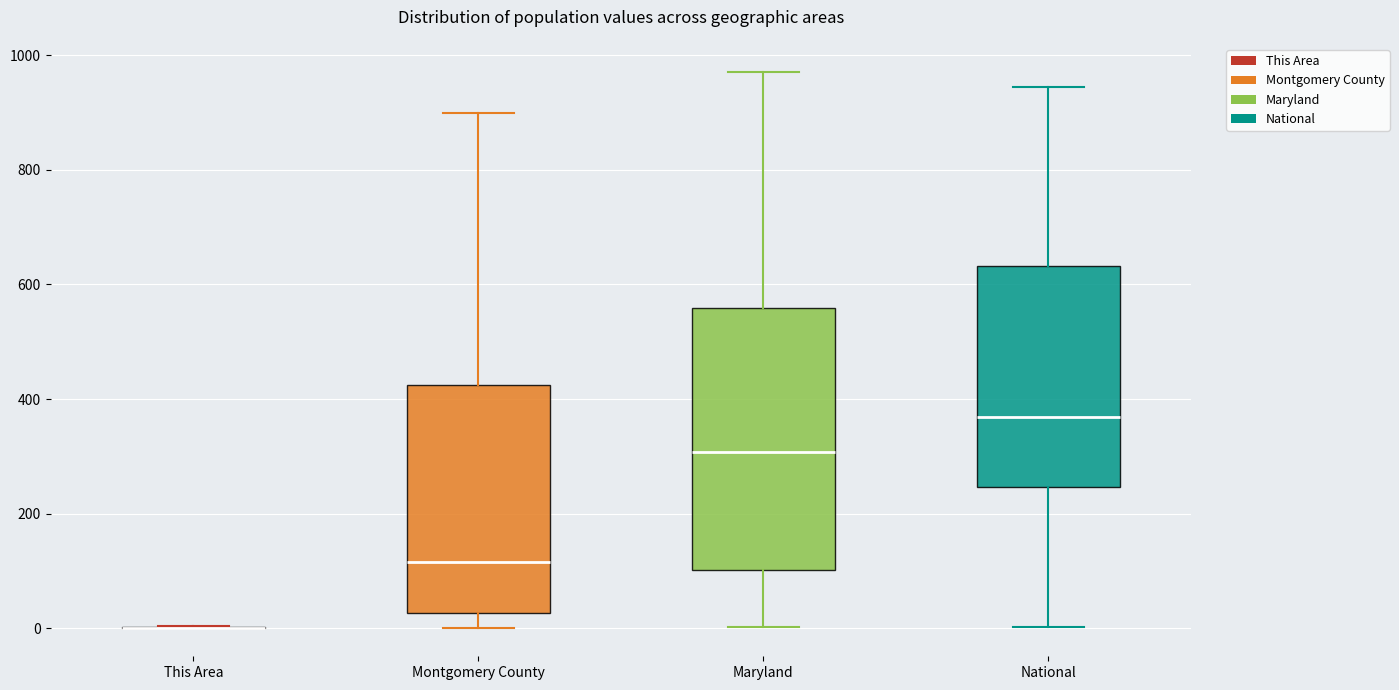

Where does the lower whisker of the box for National end on the y-axis? The values are not printed on the chart, so give them approximately, as read against the axis.

0